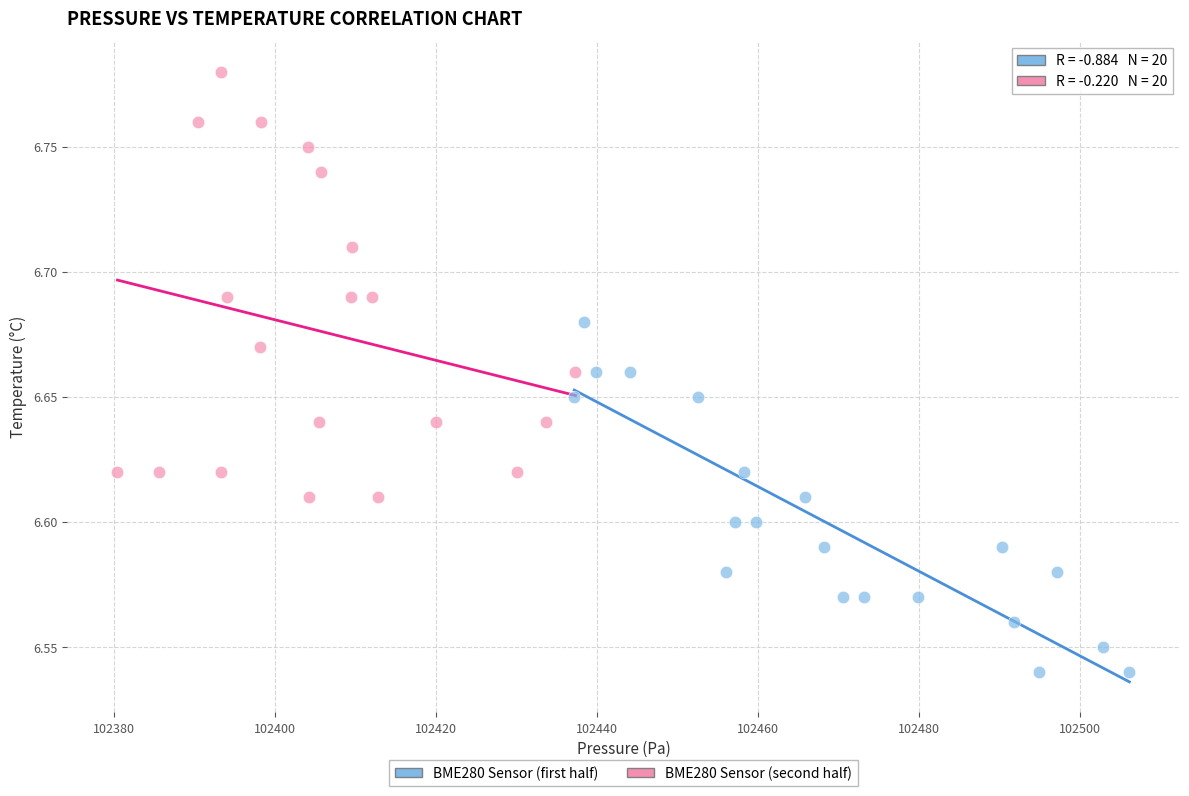

Which series contains the highest Y value?

BME280 Sensor (second half)